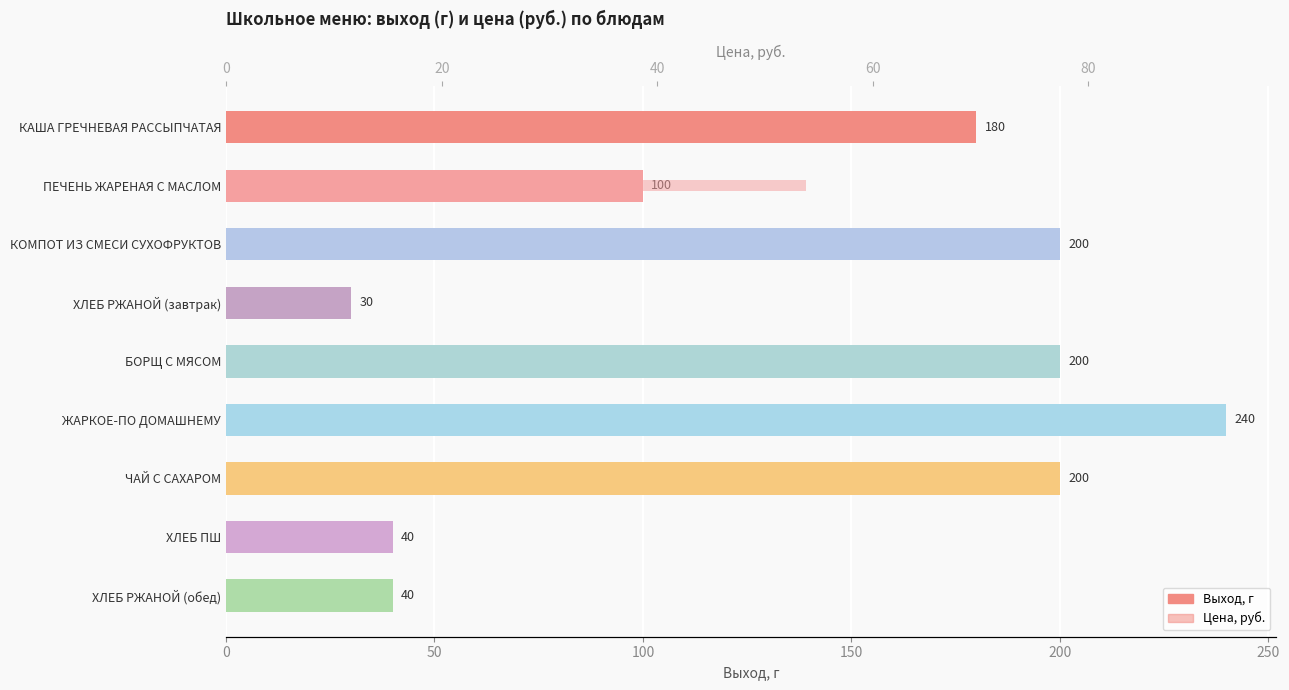

What is the value of the Выход, г bar at the 3rd from the left?

200.0